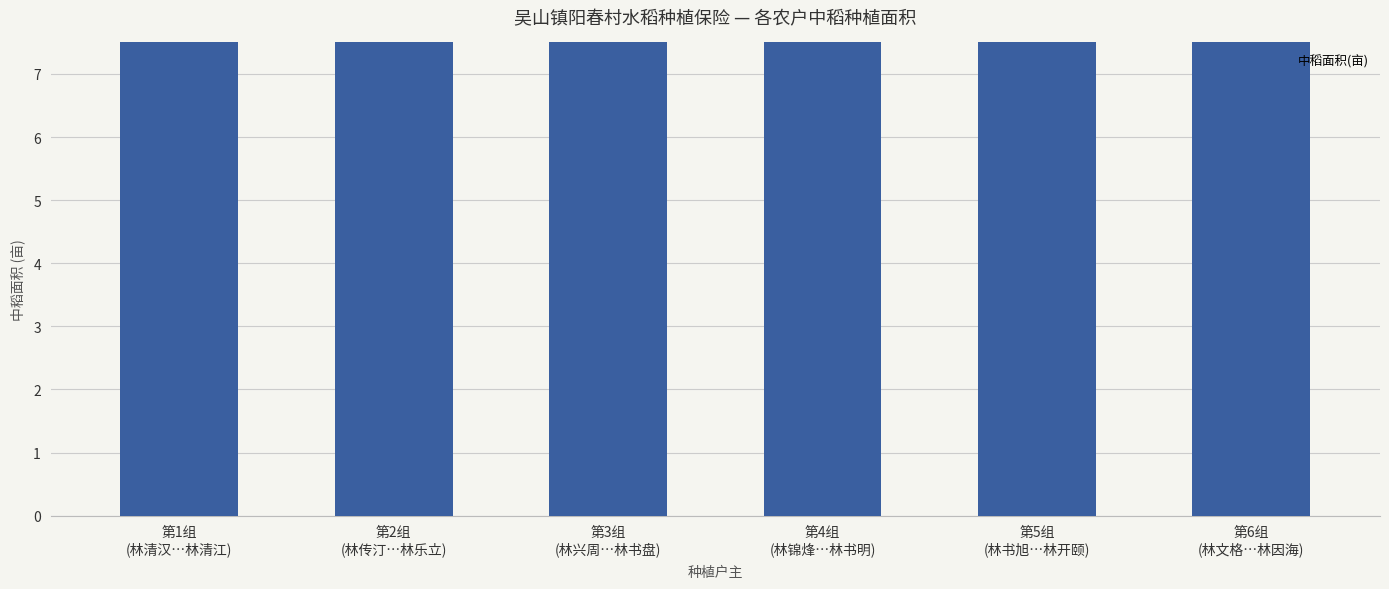

List the labels in order of value, largest first.

第6组
(林文格…林因海), 第5组
(林书旭…林开颐), 第4组
(林锦烽…林书明), 第3组
(林兴周…林书盘), 第1组
(林清汉…林清江), 第2组
(林传汀…林乐立)